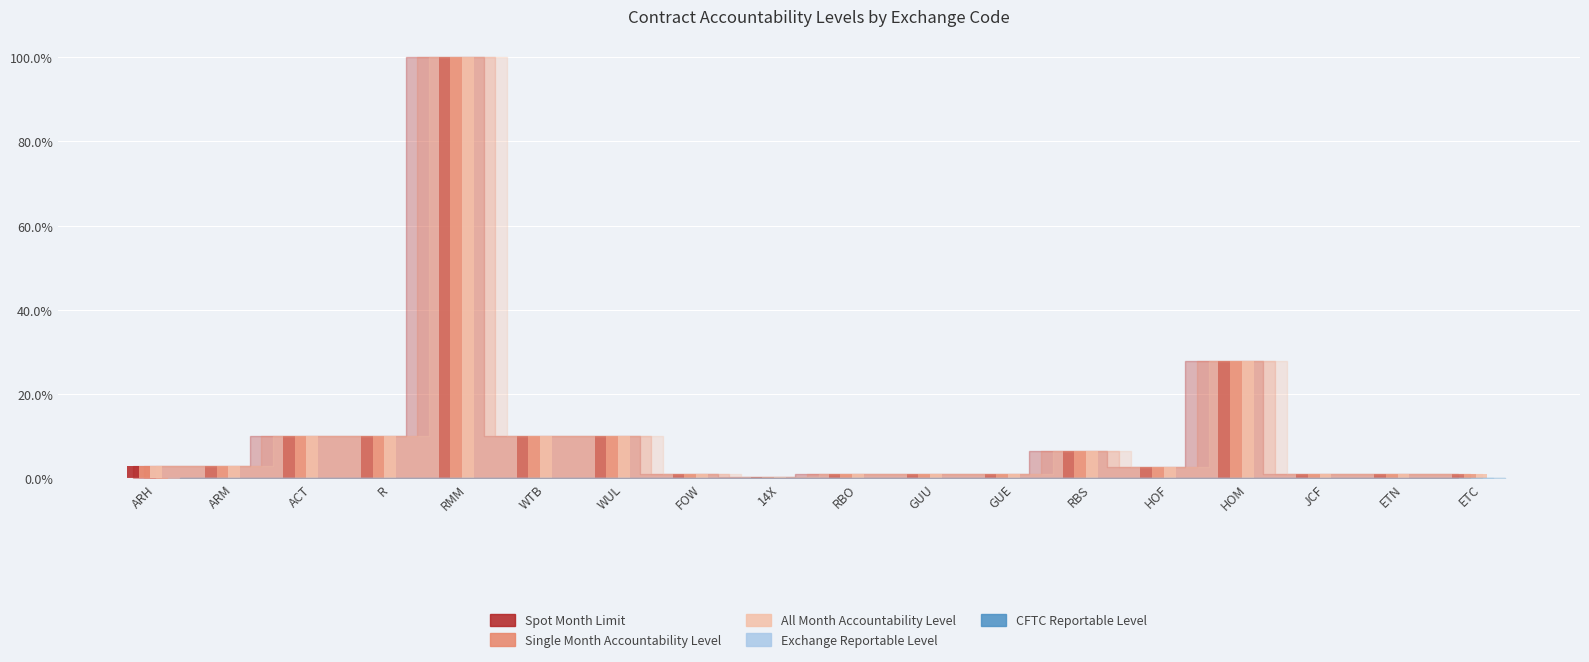

What is the maximum value shown in the chart?

100.0